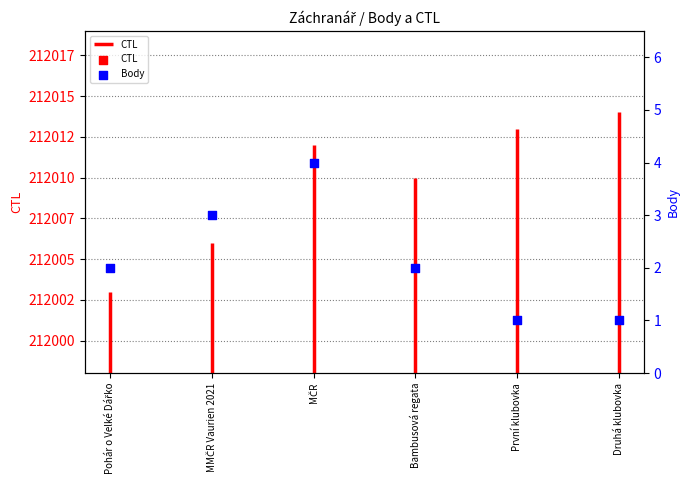

Between MČR and Pohár o Velké Dářko, which is larger?

MČR